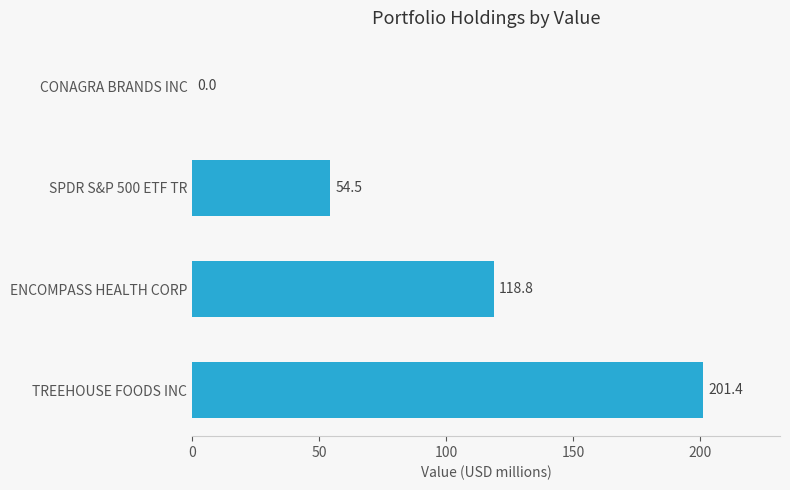

What is the greatest value displayed?

201.4